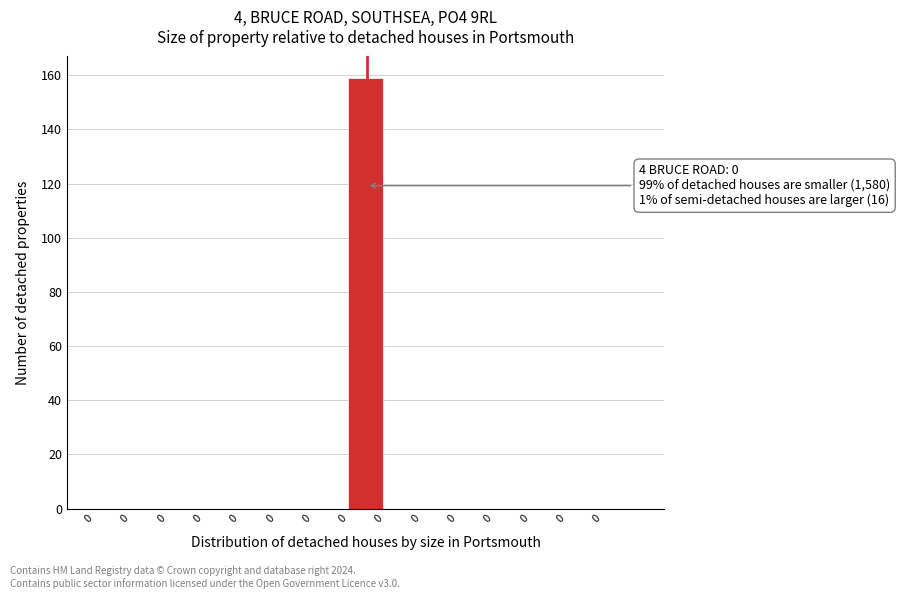

How many distinct data groups are displayed?

1